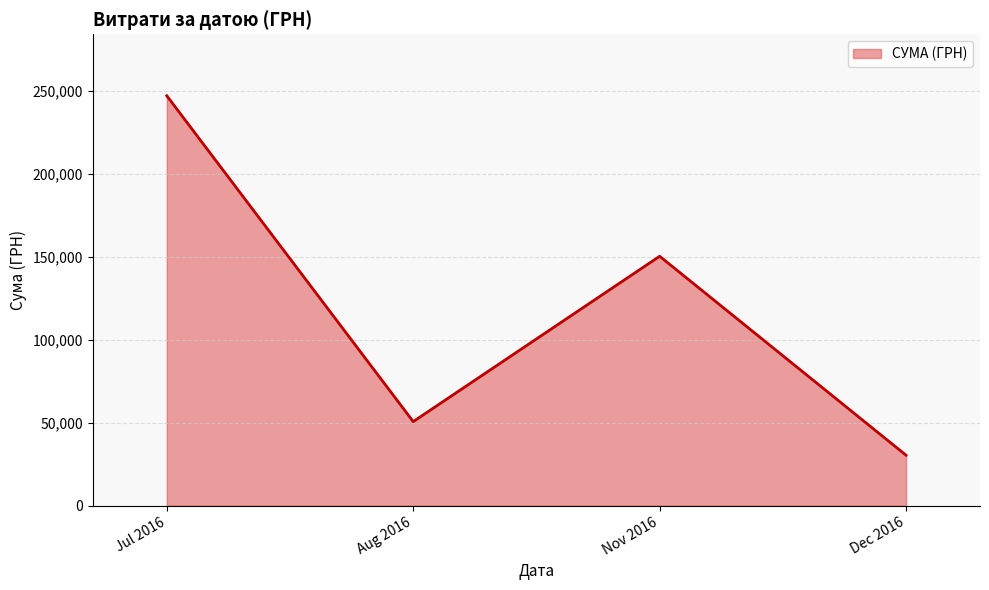

Reading left to right, what are all the values shown in this chart?

246906.1	50602.0	150216.7	30341.0